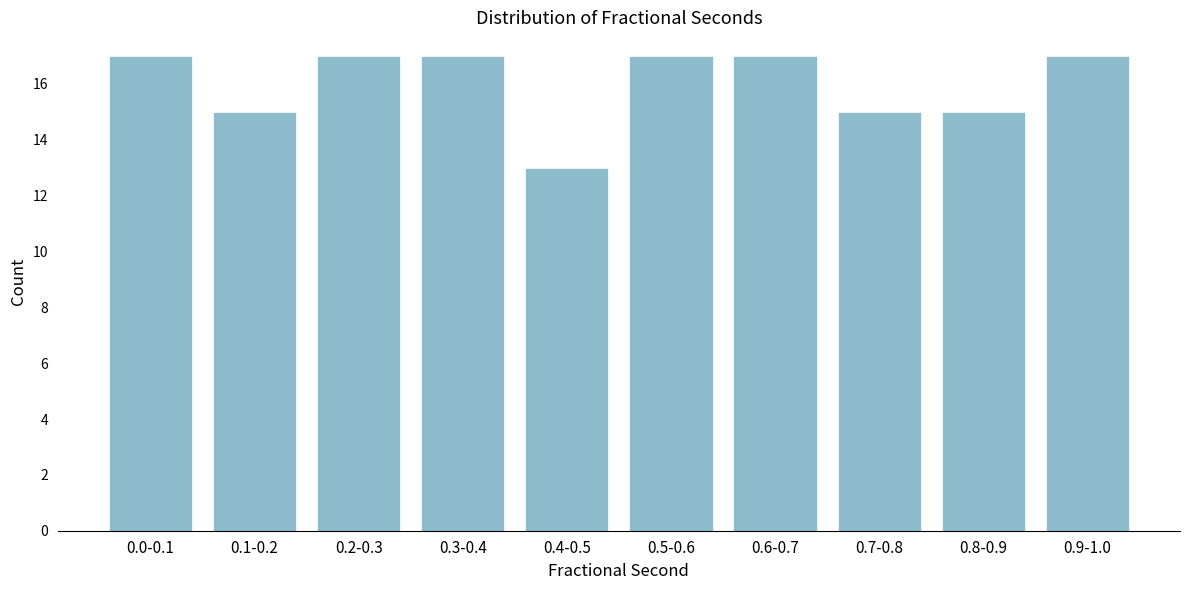

Reading left to right, what are all the values shown in this chart?

17	15	17	17	13	17	17	15	15	17